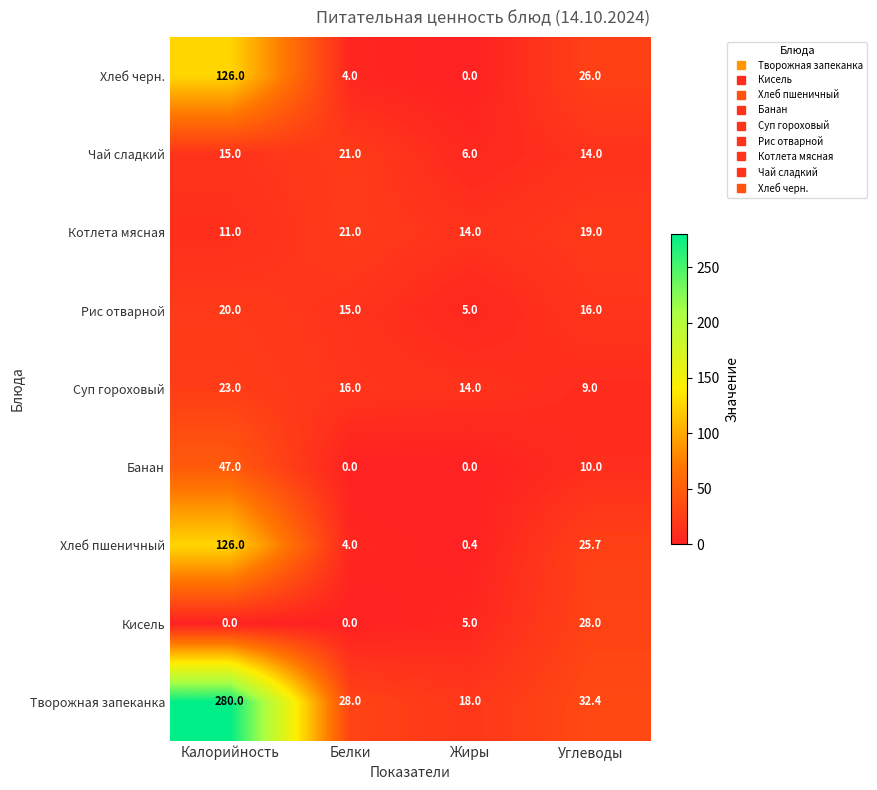

What is the difference between the second highest and second lowest values in the Творожная запеканка series?

4.4